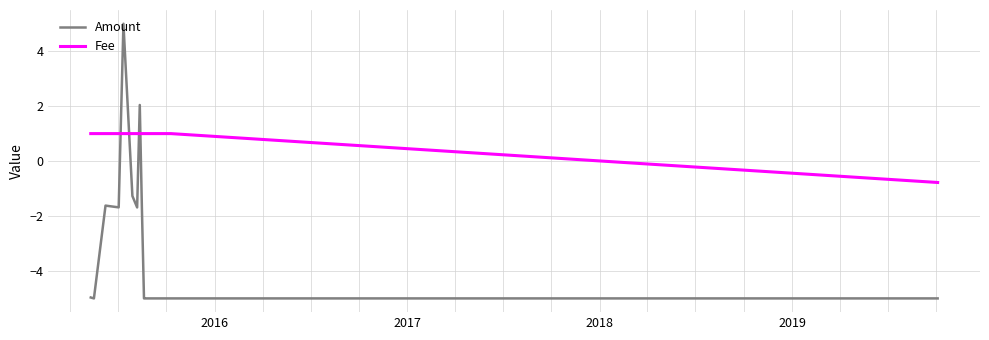

What is the lowest value of the Fee series?

-0.8